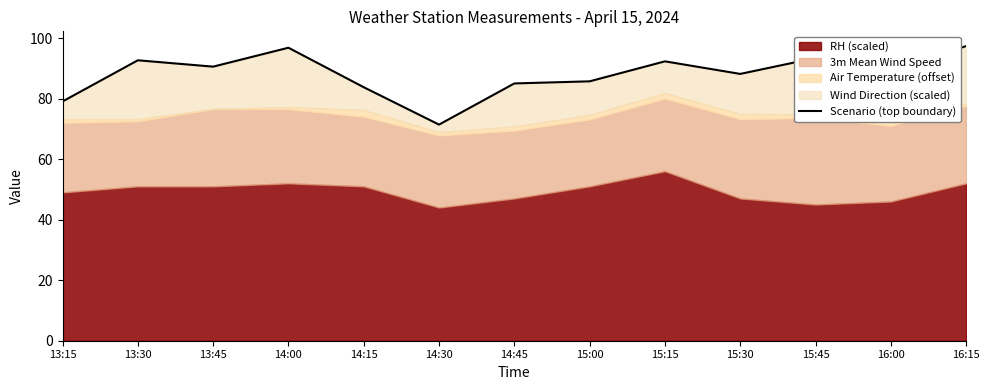

How many data points are less than 89?

6